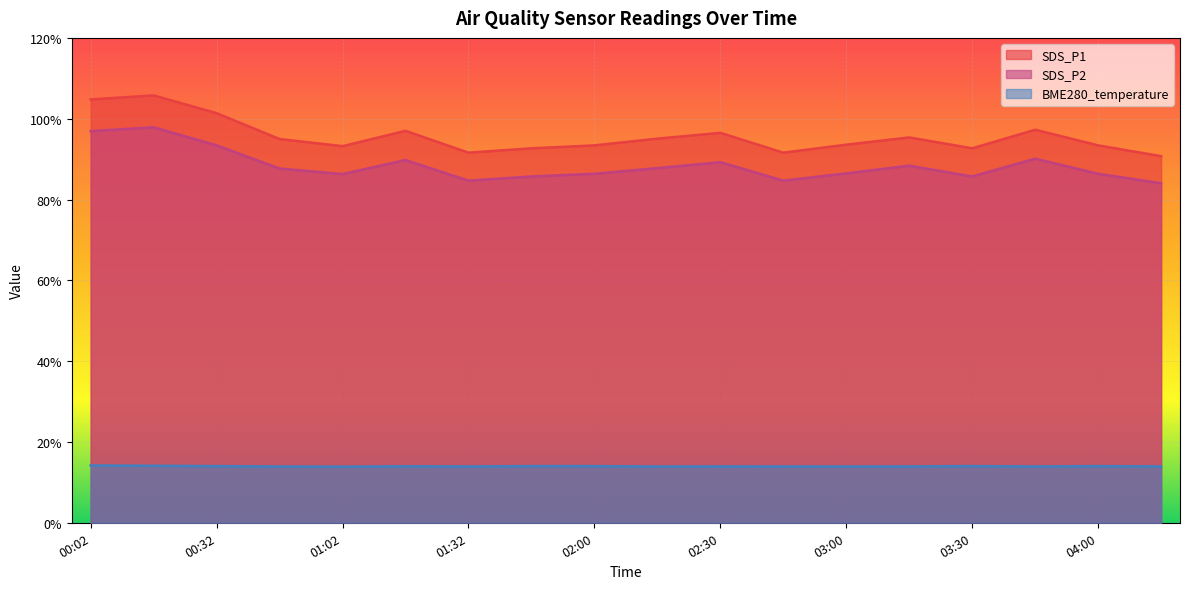

True or false: SDS_P1 and BME280_temperature cross at least once.

False